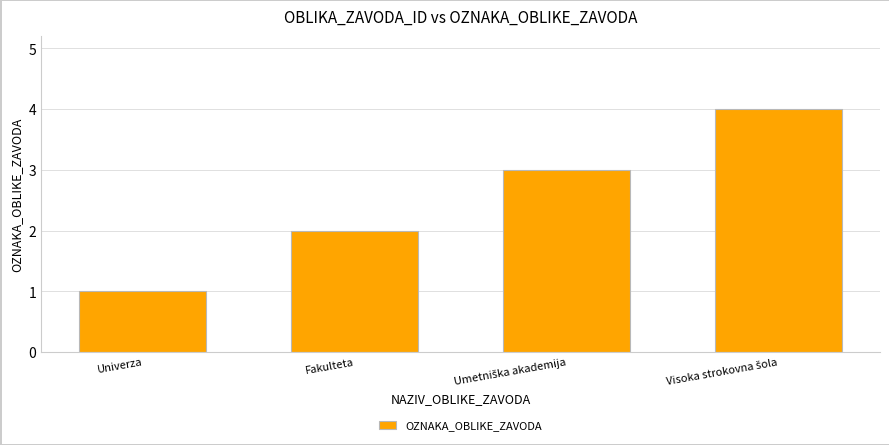

Is it true that the value at Fakulteta is 2?

True